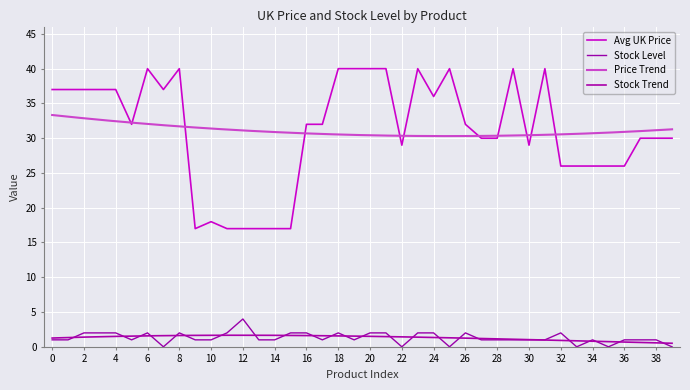

What is the sum of the Avg UK Price values at 18 and 6?

80.0